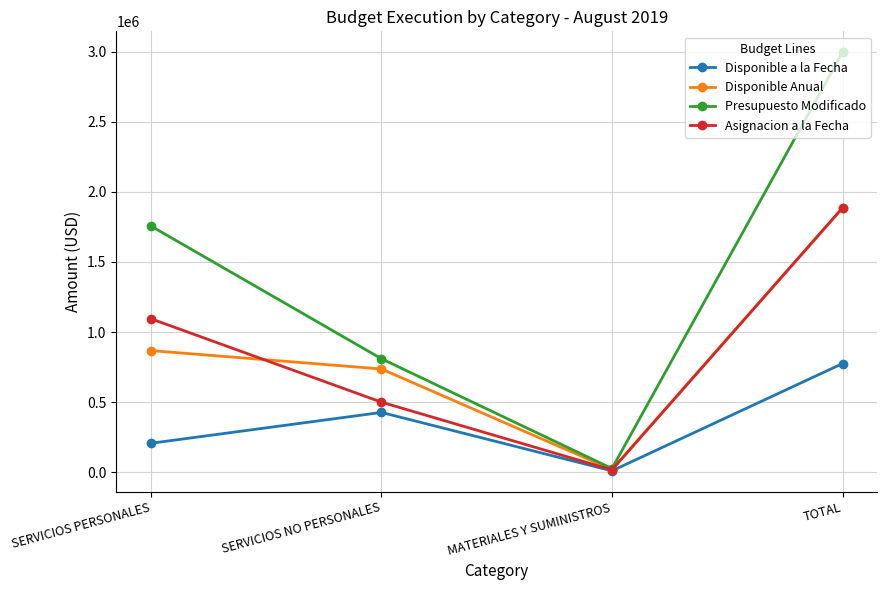

Which category has the lowest value in the Disponible a la Fecha series?

MATERIALES Y SUMINISTROS